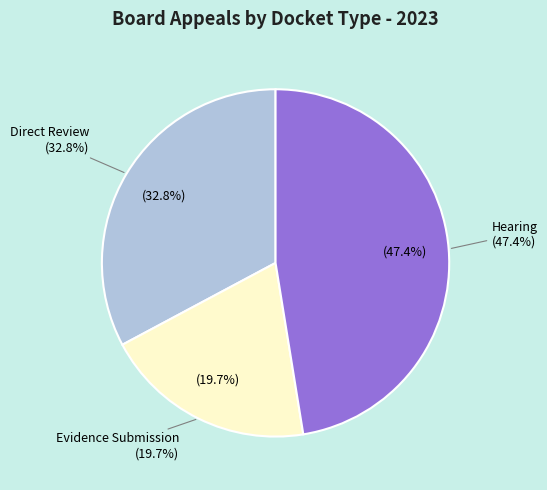

What percentage is the Hearing slice, to the nearest percent?

47%